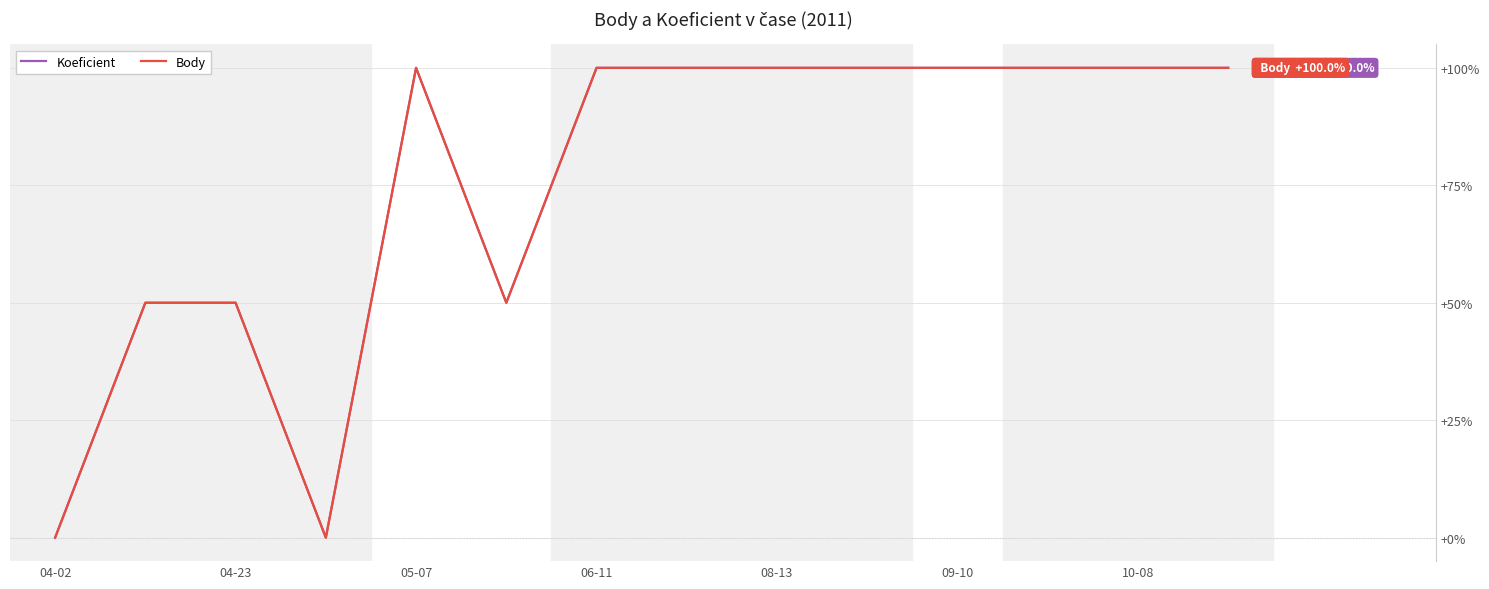

Reading right to left, transcribe all the data shown in this chart.

Koeficient: 100	100	100	100	100	100	100	100	50	100	0	50	50	0
Body: 100	100	100	100	100	100	100	100	50	100	0	50	50	0